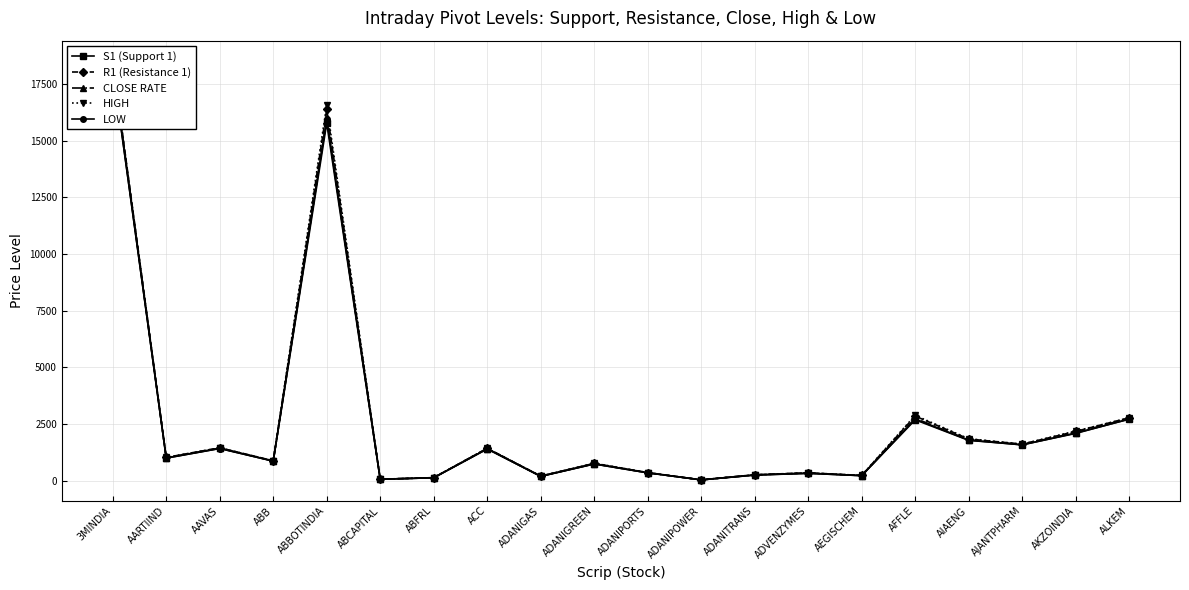

What is the sum of the S1 (Support 1) values at AFFLE and AARTIIND?

3684.9